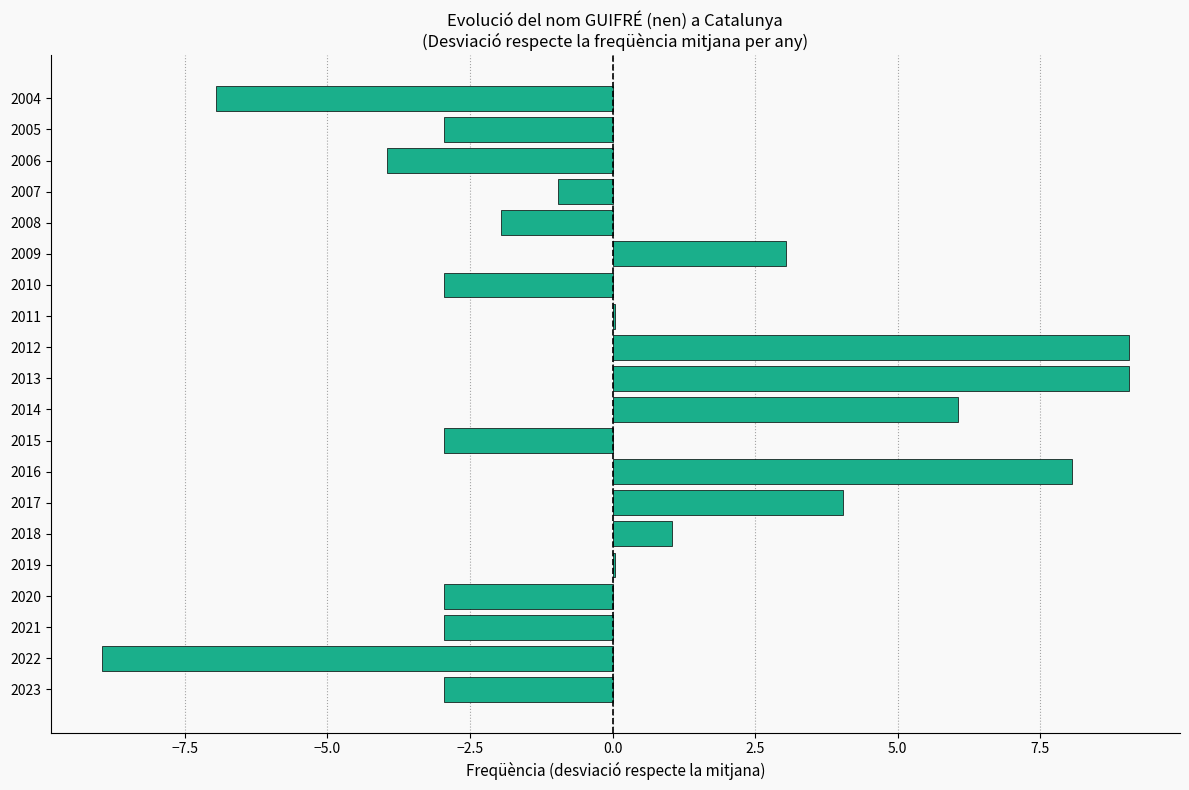

Reading bottom to top, extract all data points from this chart.

2023=-2.9	2022=-8.9	2021=-2.9	2020=-2.9	2019=0.1	2018=1.1	2017=4.1	2016=8.1	2015=-2.9	2014=6.1	2013=9.1	2012=9.1	2011=0.1	2010=-2.9	2009=3.1	2008=-1.9	2007=-0.9	2006=-3.9	2005=-2.9	2004=-6.9